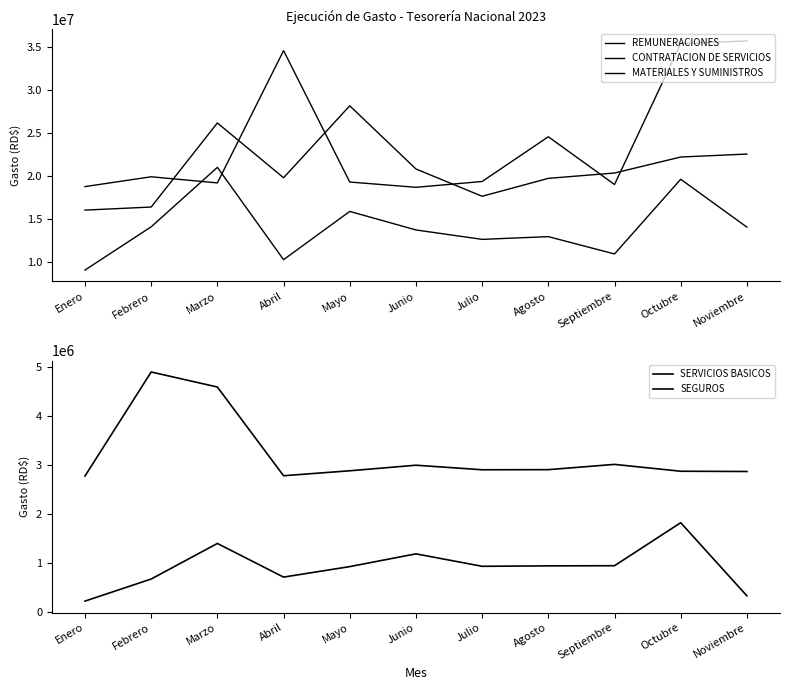

True or false: SEGUROS and REMUNERACIONES cross at least once.

False